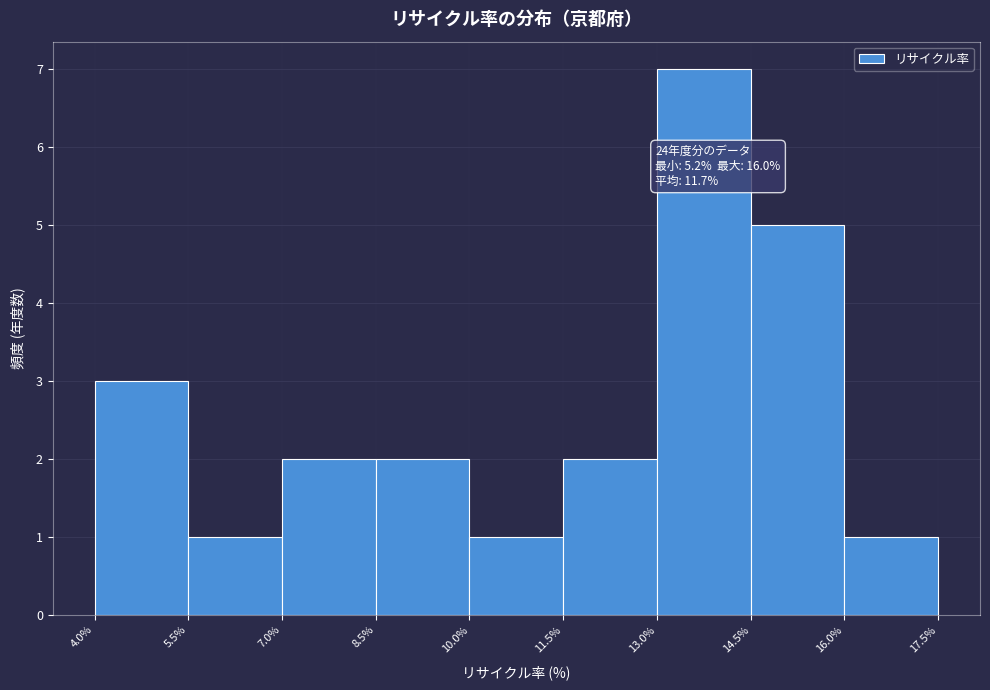

Which range on the x-axis has the tallest bar?

13.0% to 14.5%